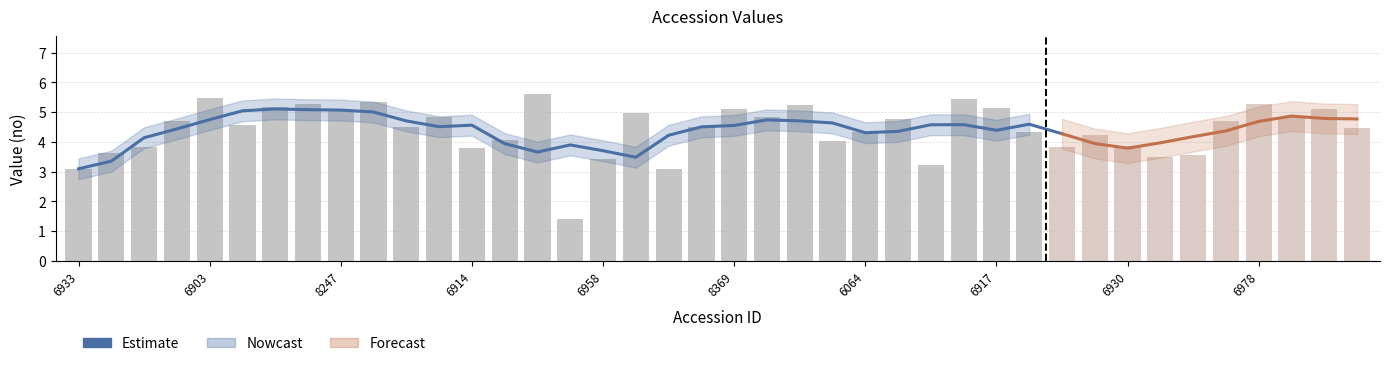

How many values exceed 4?

24